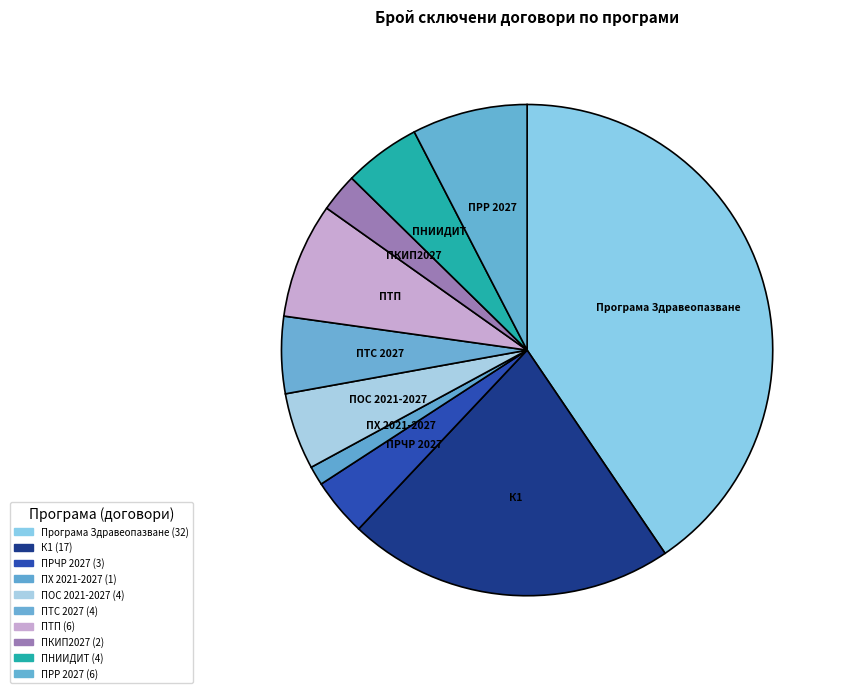

Count the number of slices in the pie.

10